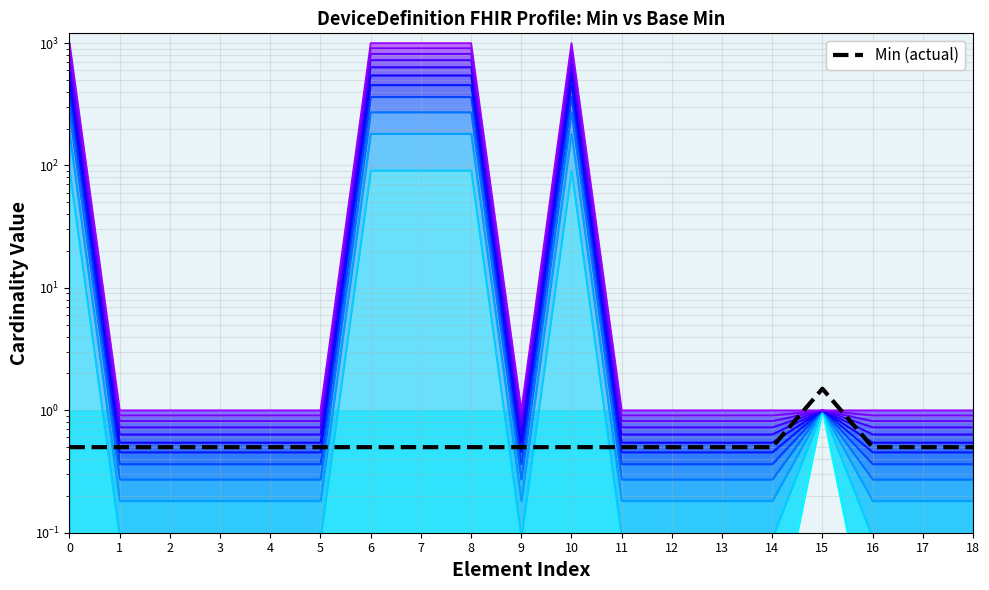

What is the total value across all series at 3?

2.1